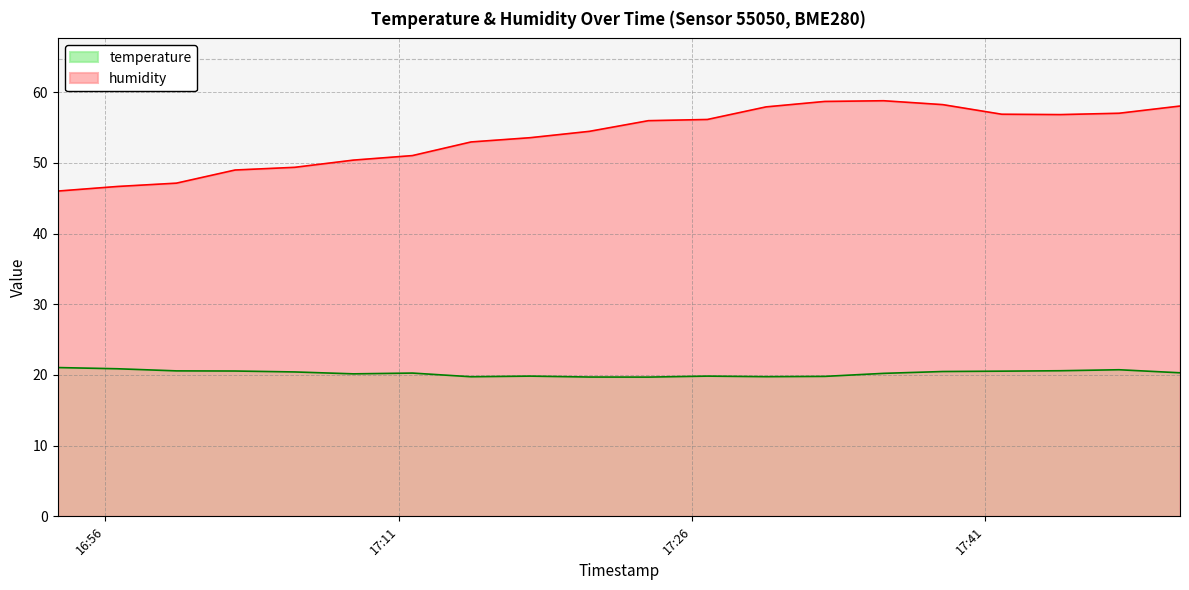

Does the chart display data point markers on the line(s)?

No